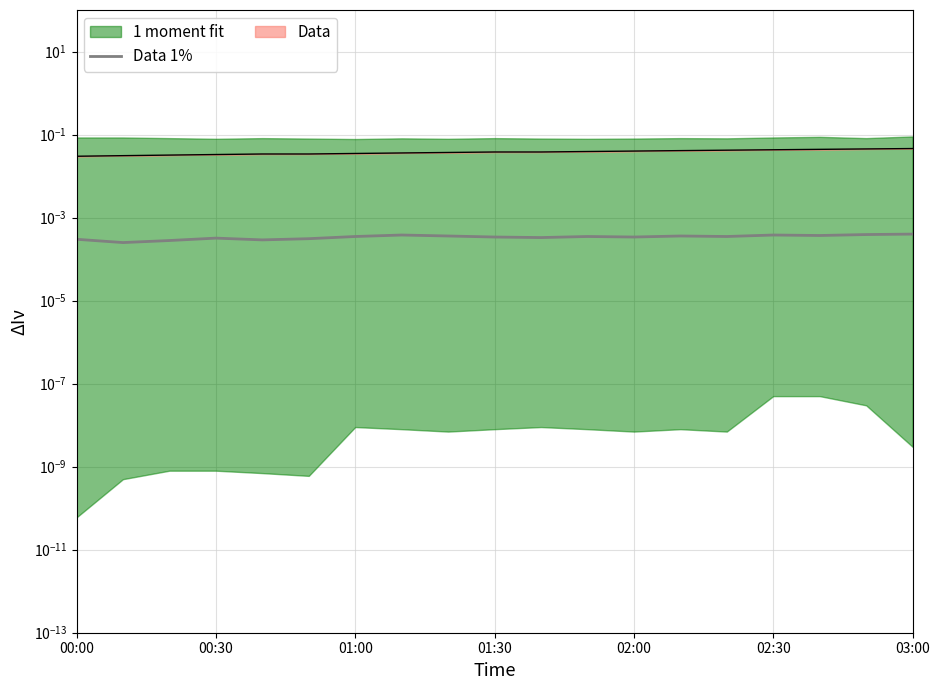

How many interior local peaks (higher than both neighbors) does the data have?

5